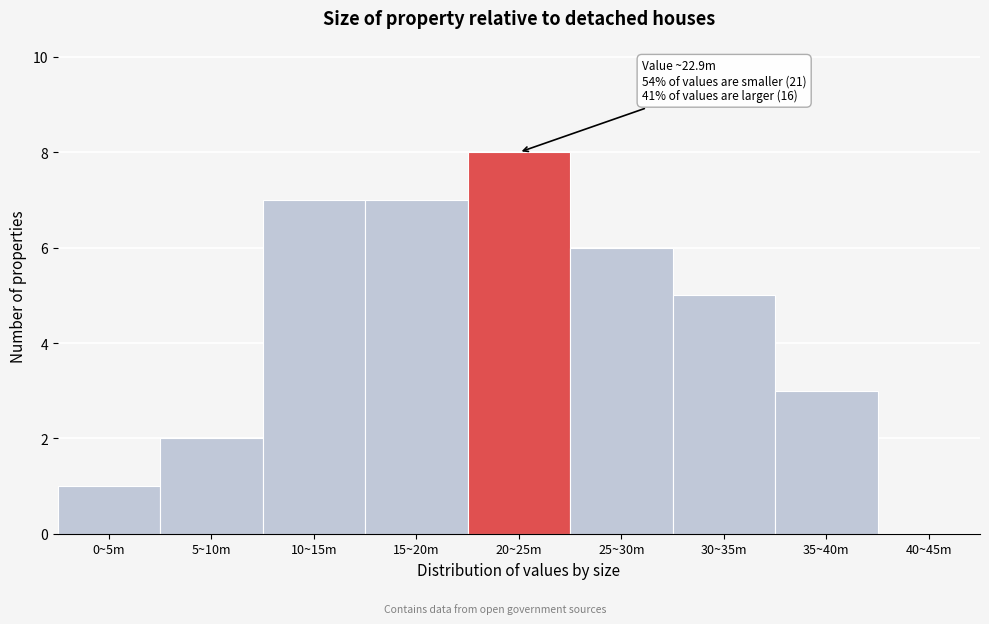

Reading right to left, list all the values displayed in this chart.

40~45m=0	35~40m=3	30~35m=5	25~30m=6	20~25m=8	15~20m=7	10~15m=7	5~10m=2	0~5m=1